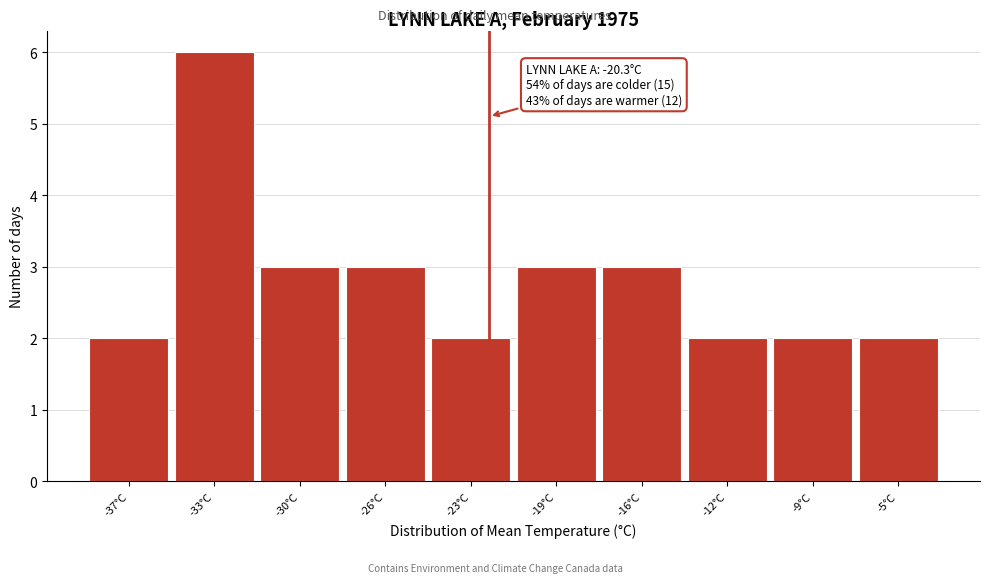

Reading left to right, extract all data points from this chart.

-37°C=2	-33°C=6	-30°C=3	-26°C=3	-23°C=2	-19°C=3	-16°C=3	-12°C=2	-9°C=2	-5°C=2